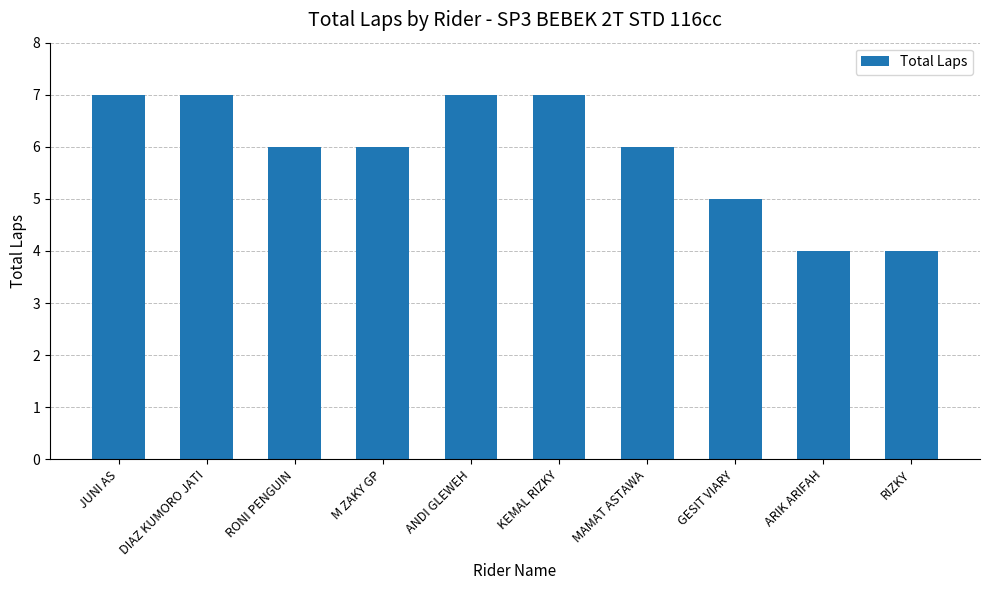

What is the difference between the second highest and second lowest values?

3